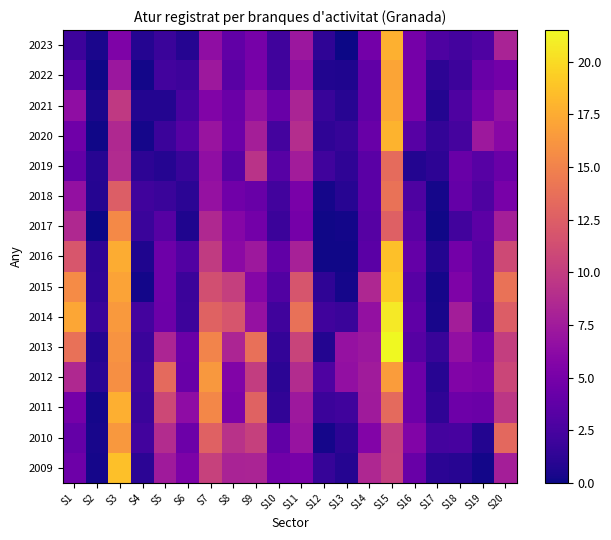

Reading left to right, extract all data points from this chart.

2023: S1=2.0	S2=0.5	S3=5.4	S4=0.9	S5=1.8	S6=0.9	S7=6.4	S8=3.8	S9=5.0	S10=2.1	S11=7.2	S12=1.3	S13=0.0	S14=4.8	S15=17.8	S16=4.9	S17=2.8	S18=2.3	S19=2.9	S20=8.1
2022: S1=3.3	S2=0.1	S3=7.2	S4=0.2	S5=2.2	S6=2.0	S7=7.3	S8=3.4	S9=5.2	S10=2.2	S11=6.4	S12=0.7	S13=0.6	S14=3.8	S15=17.1	S16=5.0	S17=1.2	S18=2.0	S19=4.2	S20=4.8
2021: S1=6.4	S2=0.5	S3=9.8	S4=0.8	S5=0.8	S6=2.5	S7=5.6	S8=4.3	S9=6.5	S10=4.2	S11=8.2	S12=1.7	S13=1.0	S14=3.8	S15=17.3	S16=5.2	S17=0.8	S18=2.8	S19=5.0	S20=6.6
2020: S1=4.6	S2=0.1	S3=8.5	S4=0.3	S5=1.9	S6=3.2	S7=7.0	S8=4.4	S9=7.8	S10=2.3	S11=8.9	S12=1.3	S13=1.6	S14=4.2	S15=17.9	S16=3.3	S17=1.5	S18=2.4	S19=7.3	S20=6.0
2019: S1=3.9	S2=1.0	S3=8.7	S4=1.2	S5=0.9	S6=1.7	S7=6.5	S8=3.3	S9=9.3	S10=3.3	S11=7.6	S12=2.1	S13=1.3	S14=3.5	S15=13.4	S16=0.8	S17=1.2	S18=4.2	S19=3.3	S20=4.3
2018: S1=6.7	S2=0.9	S3=12.5	S4=2.1	S5=1.8	S6=1.1	S7=6.8	S8=4.7	S9=4.2	S10=2.2	S11=5.2	S12=0.3	S13=1.0	S14=3.5	S15=13.9	S16=2.8	S17=0.3	S18=4.0	S19=2.8	S20=5.1
2017: S1=8.5	S2=0.0	S3=15.4	S4=1.8	S5=3.2	S6=0.6	S7=8.5	S8=5.8	S9=4.8	S10=1.9	S11=4.9	S12=0.1	S13=0.2	S14=3.2	S15=12.6	S16=3.4	S17=0.1	S18=2.2	S19=3.6	S20=7.8
2016: S1=11.9	S2=1.3	S3=17.5	S4=0.6	S5=4.5	S6=3.0	S7=9.9	S8=6.2	S9=7.3	S10=3.8	S11=7.9	S12=0.1	S13=0.1	S14=3.5	S15=18.6	S16=4.0	S17=0.8	S18=4.8	S19=3.3	S20=11.0
2015: S1=15.6	S2=1.4	S3=17.0	S4=0.2	S5=4.5	S6=1.9	S7=11.4	S8=10.2	S9=5.8	S10=3.0	S11=11.8	S12=1.3	S13=0.3	S14=8.4	S15=19.1	S16=3.3	S17=0.3	S18=5.4	S19=3.3	S20=13.9
2014: S1=17.2	S2=1.8	S3=16.4	S4=2.3	S5=4.4	S6=2.0	S7=12.8	S8=11.8	S9=6.8	S10=2.1	S11=13.8	S12=2.1	S13=1.8	S14=6.7	S15=20.7	S16=3.7	S17=0.4	S18=7.7	S19=3.0	S20=12.4
2013: S1=13.8	S2=0.9	S3=16.1	S4=1.8	S5=8.3	S6=4.3	S7=15.1	S8=8.3	S9=13.7	S10=1.5	S11=10.5	S12=0.8	S13=6.8	S14=7.2	S15=21.5	S16=3.2	S17=1.7	S18=6.6	S19=4.8	S20=10.1
2012: S1=8.5	S2=1.1	S3=15.8	S4=2.1	S5=13.3	S6=4.2	S7=16.3	S8=5.6	S9=10.0	S10=1.1	S11=8.8	S12=2.8	S13=6.6	S14=7.5	S15=16.6	S16=4.5	S17=1.0	S18=5.6	S19=5.3	S20=10.7
2011: S1=4.9	S2=0.3	S3=17.7	S4=1.8	S5=10.9	S6=6.3	S7=15.3	S8=5.3	S9=12.8	S10=1.4	S11=7.3	S12=1.9	S13=2.1	S14=7.4	S15=13.3	S16=4.5	S17=1.3	S18=4.5	S19=4.3	S20=9.5
2010: S1=4.0	S2=0.4	S3=16.3	S4=2.2	S5=8.8	S6=4.4	S7=12.7	S8=9.2	S9=10.3	S10=3.8	S11=6.9	S12=0.3	S13=1.2	S14=5.7	S15=10.1	S16=5.6	S17=2.3	S18=2.5	S19=0.8	S20=13.2
2009: S1=4.5	S2=0.3	S3=18.6	S4=1.1	S5=7.4	S6=5.3	S7=10.4	S8=8.1	S9=8.2	S10=4.7	S11=5.1	S12=1.6	S13=0.9	S14=8.4	S15=10.2	S16=4.2	S17=1.1	S18=1.0	S19=0.2	S20=7.8